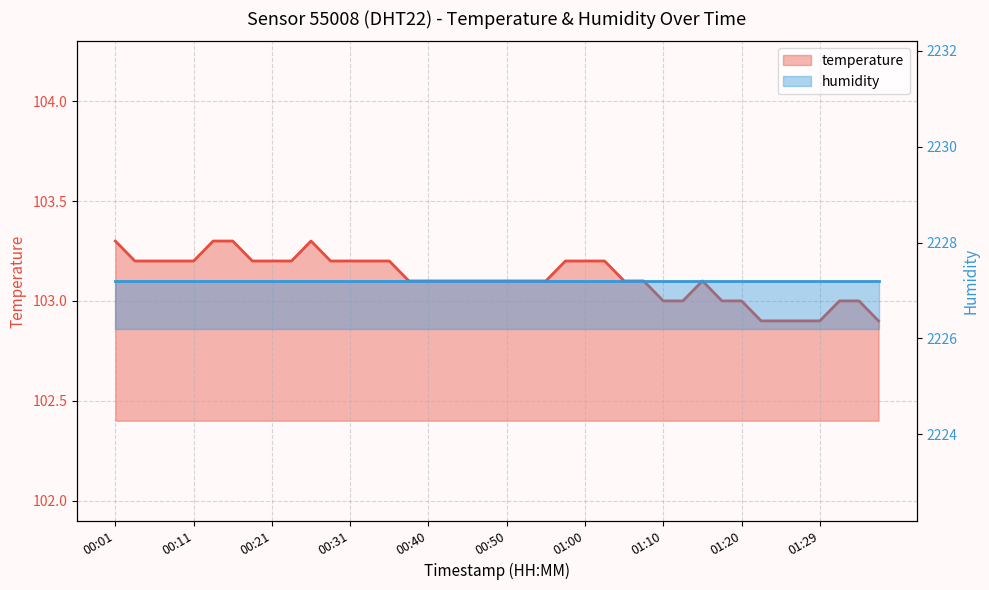

Does the chart display data point markers on the line(s)?

No